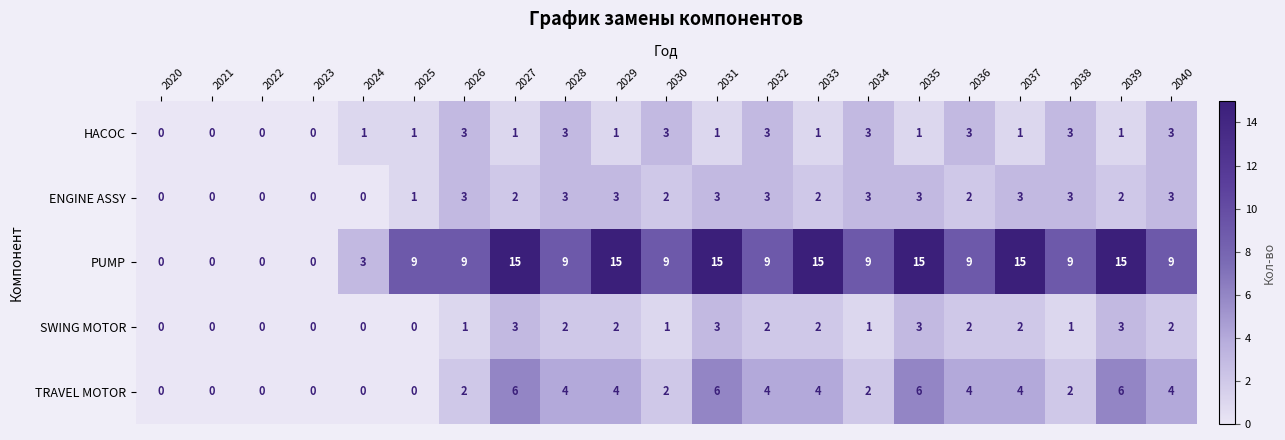

The value of ENGINE ASSY at 2034 is 4. True or false?

False